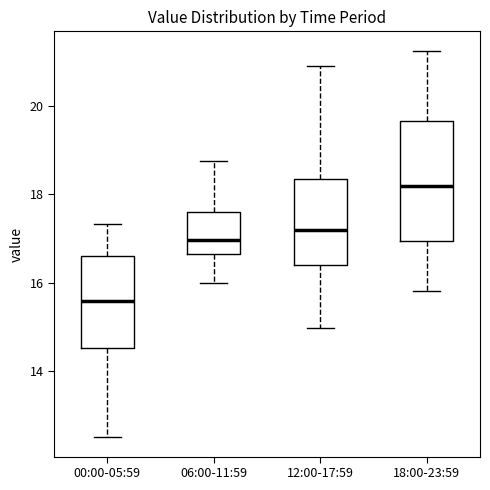

Where does the median line of the box for 18:00-23:59 sit on the y-axis? The values are not printed on the chart, so give them approximately, as read against the axis.

18.2